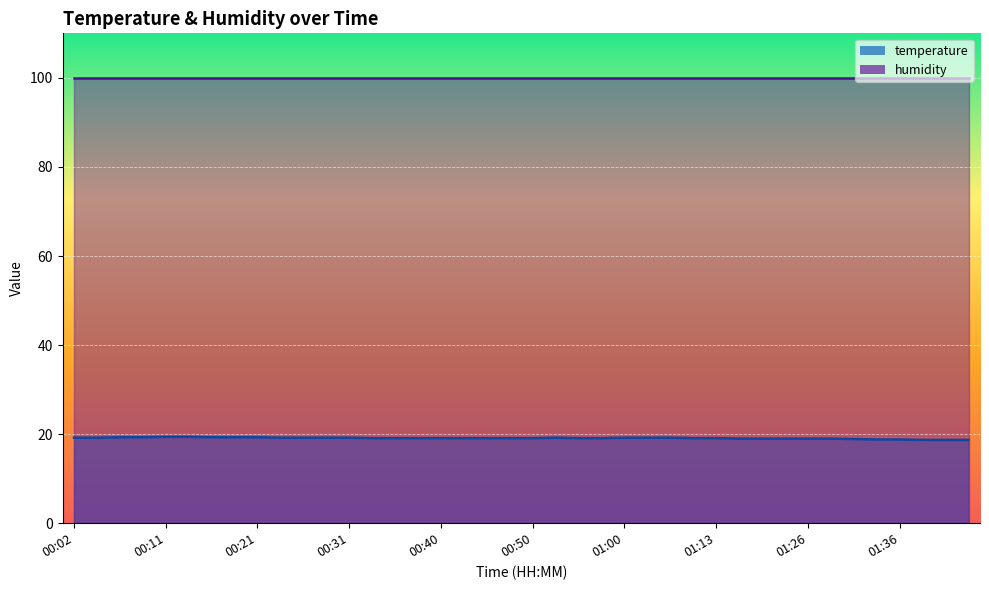

List the labels in order of value, smallest first.

01:38, 01:41, 01:43, 01:34, 01:36, 01:31, 01:16, 01:18, 01:21, 01:26, 01:29, 00:33, 00:36, 00:38, 00:40, 00:43, 00:45, 00:48, 00:50, 00:55, 00:58, 01:10, 01:13, 00:02, 00:04, 00:23, 00:26, 00:28, 00:31, 00:53, 01:00, 01:02, 01:05, 00:06, 00:09, 00:16, 00:19, 00:21, 00:11, 00:14